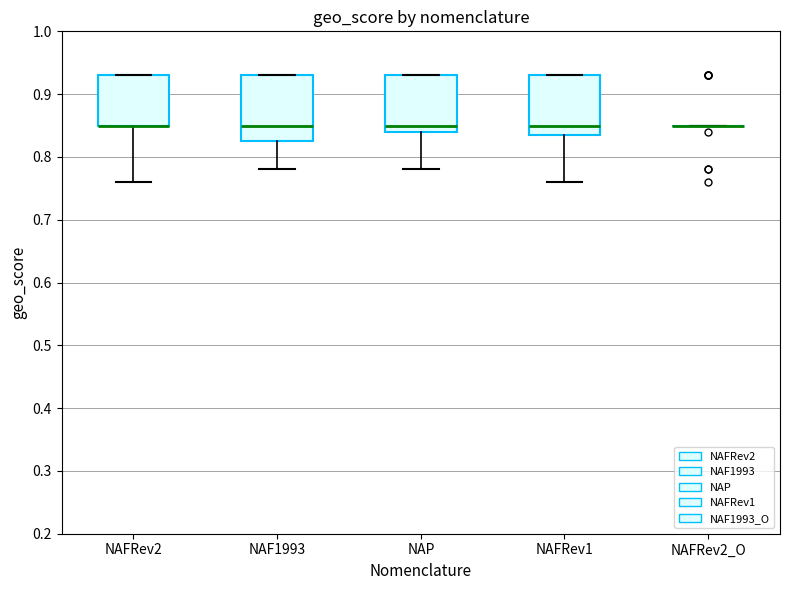

Reading left to right, read every box against the y-axis: the position of its median line, the range the box covers, and the ends of its whiskers. The values are not printed on the chart, so give them approximately, as read against the axis.

NAFRev2: median 0.85 (drawn on the box's lower edge), box 0.85 to 0.93, whiskers 0.76 to 0.93
NAF1993: median 0.85, box 0.83 to 0.93, whiskers 0.78 to 0.93
NAP: median 0.85, box 0.84 to 0.93, whiskers 0.78 to 0.93
NAFRev1: median 0.85, box 0.84 to 0.93, whiskers 0.76 to 0.93
NAFRev2_O: box collapsed to a line at 0.85, whiskers 0.85 to 0.85